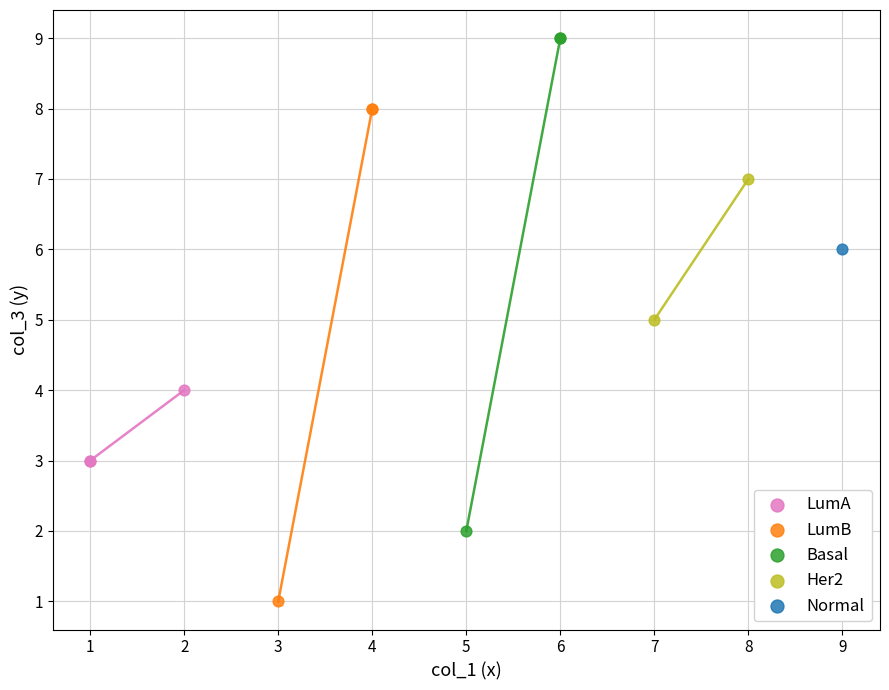

What are all the series names shown in the legend?

LumA, LumB, Basal, Her2, Normal